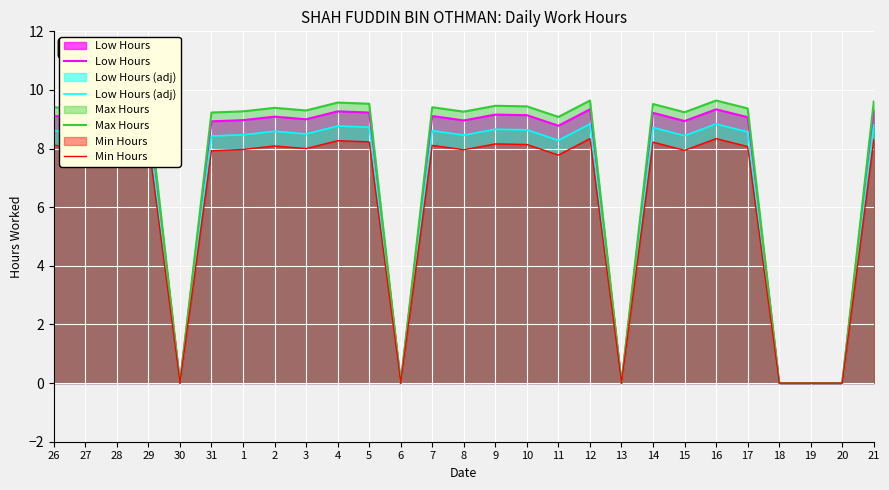

What are all the series names shown in the legend?

Low Hours, Low Hours (adj), Max Hours, Min Hours